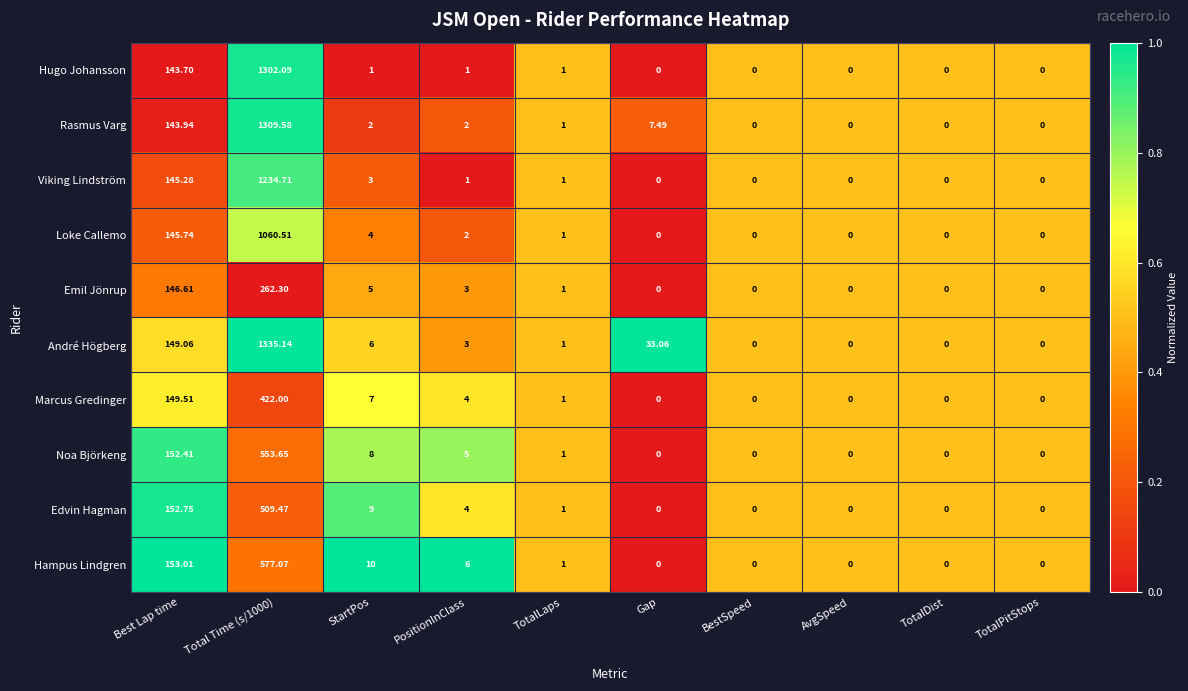

Rank the series at StartPos from lowest to highest value.

Hugo Johansson, Rasmus Varg, Viking Lindström, Loke Callemo, Emil Jönrup, André Högberg, Marcus Gredinger, Noa Björkeng, Edvin Hagman, Hampus Lindgren